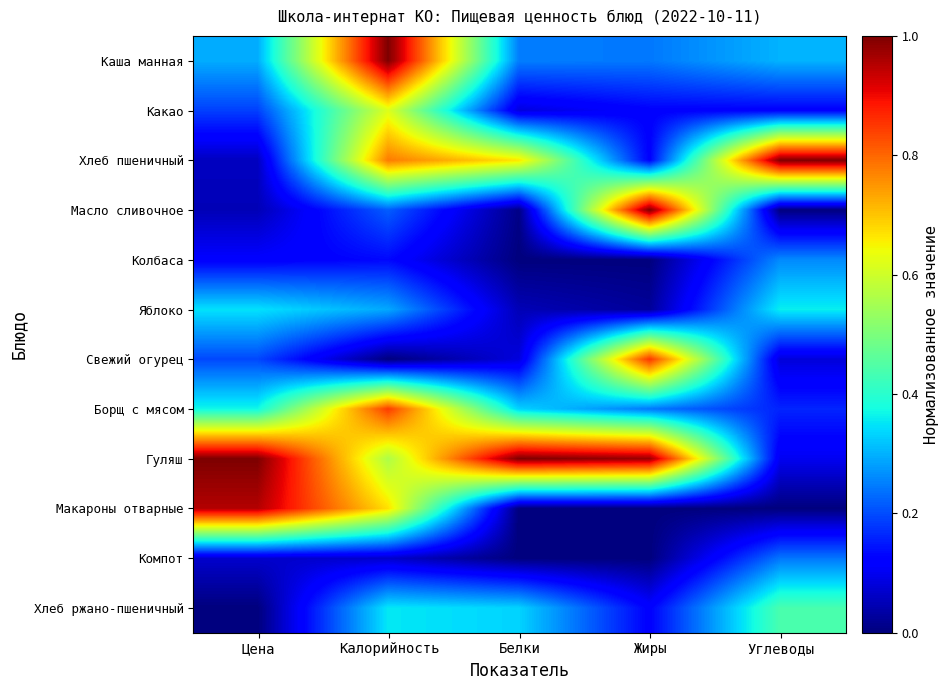

Rank the series by their maximum value, from highest to lowest.

Каша манная, Хлеб пшеничный, Масло сливочное, Гуляш, Макароны отварные, Свежий огурец, Борщ с мясом, Какао, Хлеб ржано-пшеничный, Яблоко, Колбаса, Компот